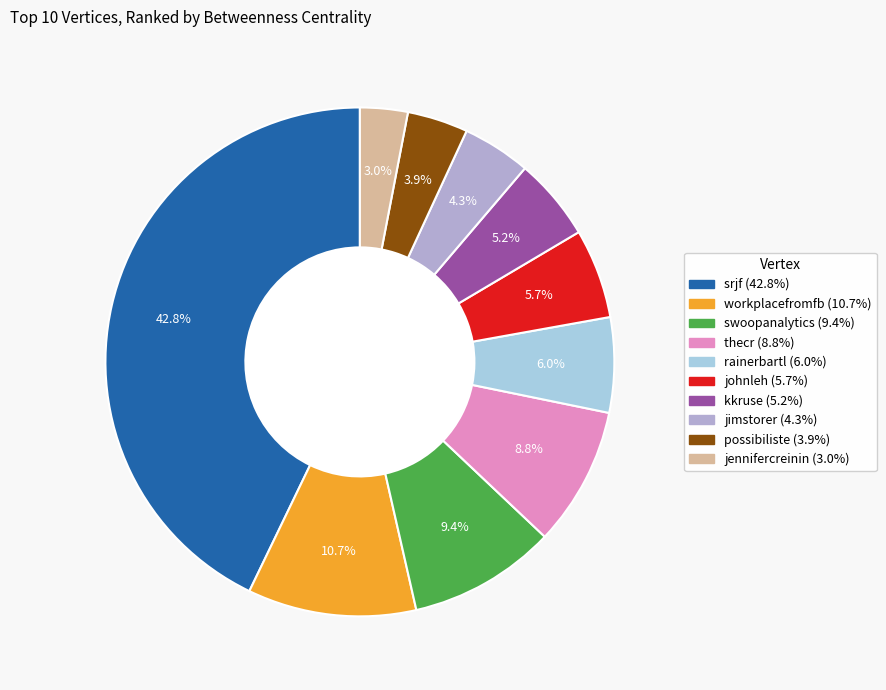

The rainerbartl slice represents 14% of the pie. True or false?

False